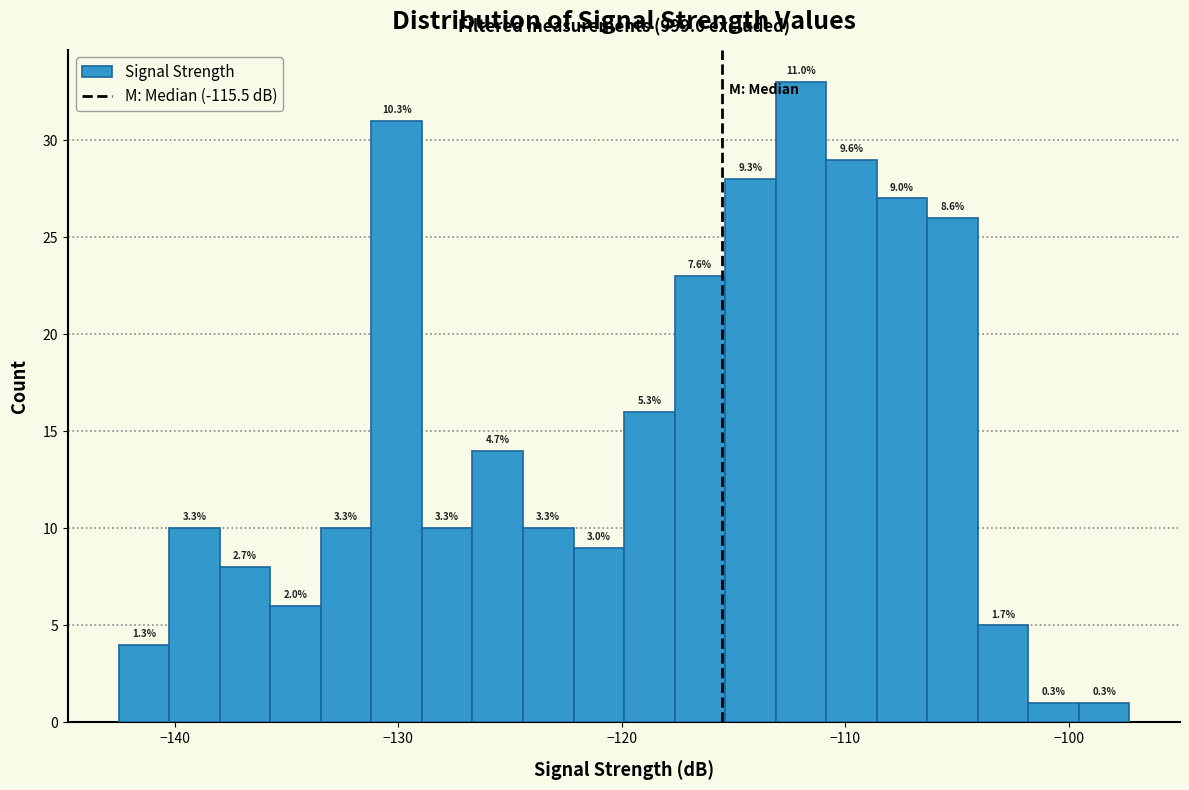

Around what value on the x-axis is the tallest bar? Give the approximate position of its centre, as read against the axis.

-112